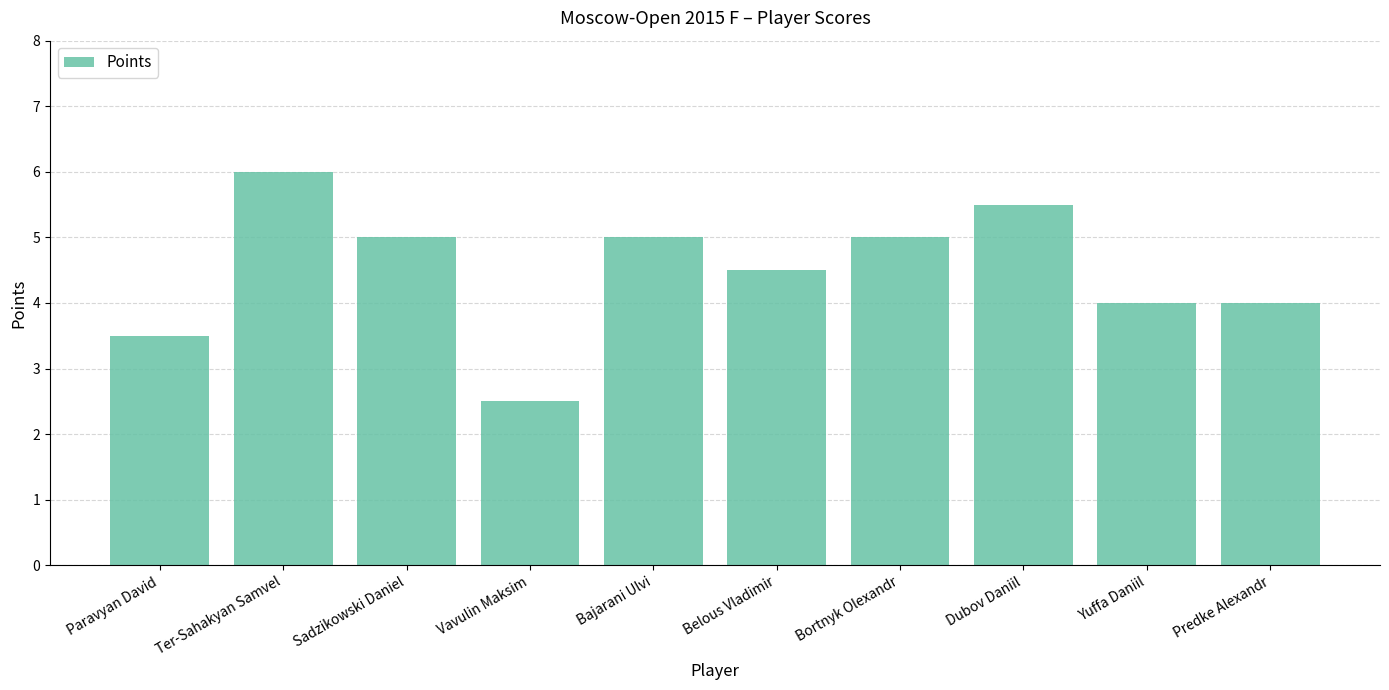

Between Vavulin Maksim and Sadzikowski Daniel, which is larger?

Sadzikowski Daniel